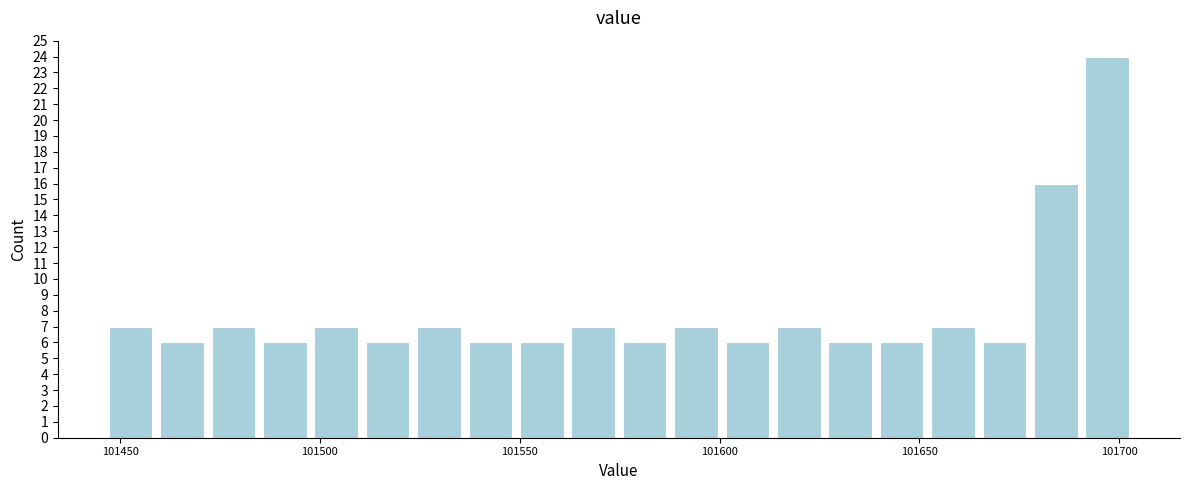

Around what value on the x-axis is the tallest bar? Give the approximate position of its centre, as read against the axis.

101695